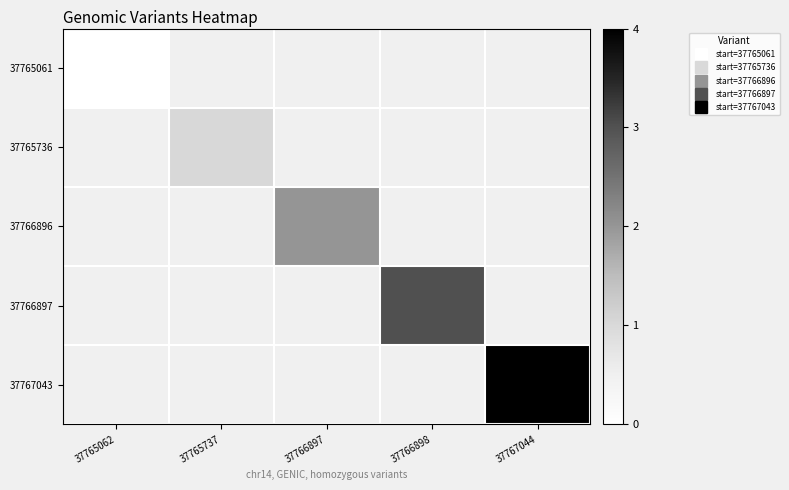

List the labels in order of 37766896 value, smallest first.

37765062, 37765737, 37766897, 37766898, 37767044